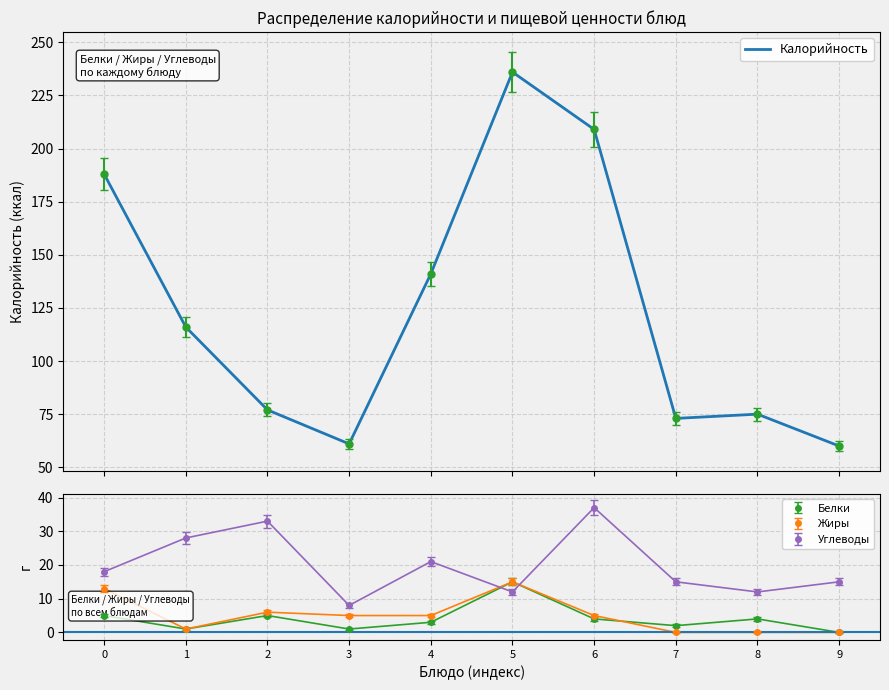

What is the value of the 2nd point from the left?

116